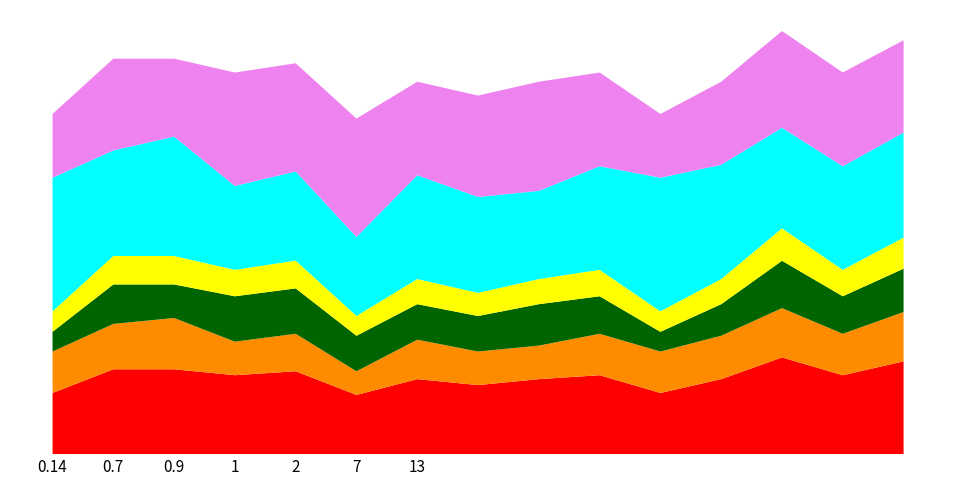

Does the chart have visible grid lines?

No